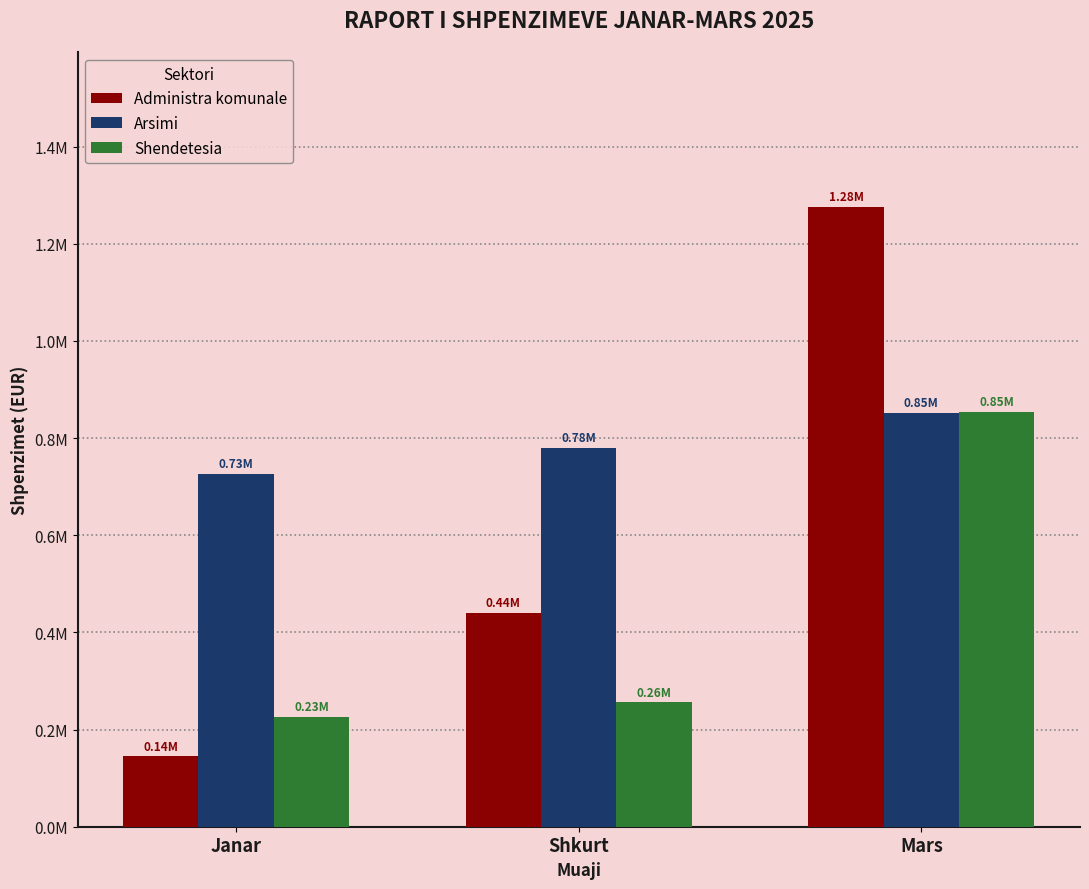

Read the Shendetesia value at Mars.

853869.0